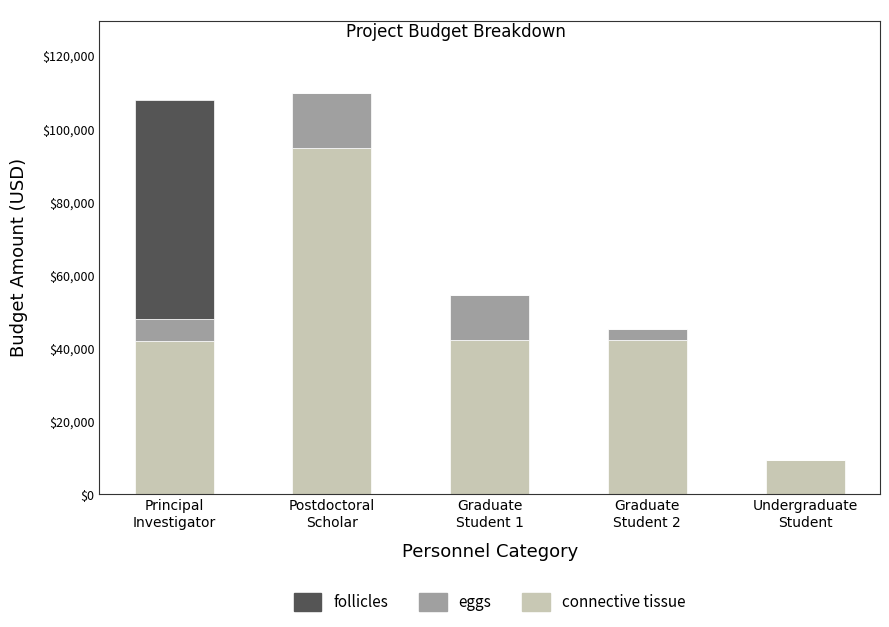

What is the maximum value for connective tissue?

94582